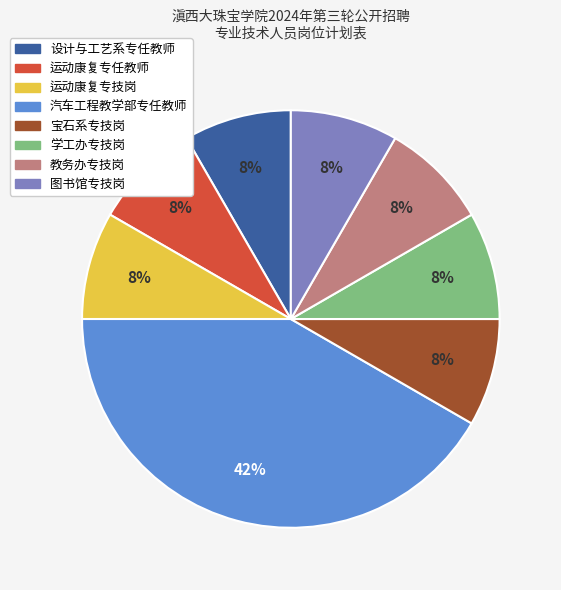

Which slice is the largest?

汽车工程教学部专任教师